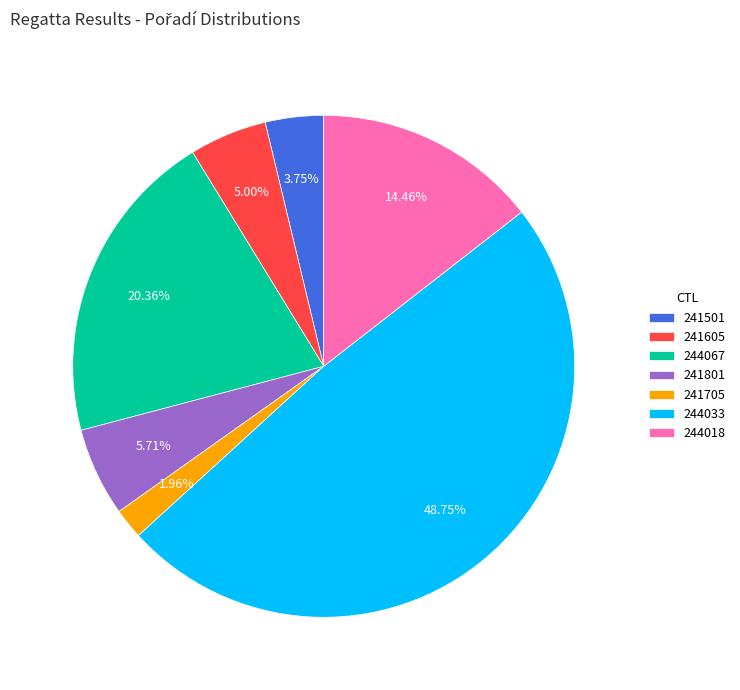

To the nearest percent, what portion does 241605 represent?

5%